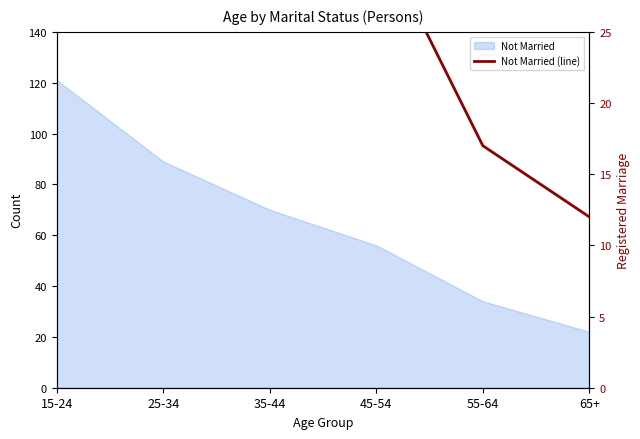

What is the ratio of the value at 35-44 to the value at 55-64?

1.9